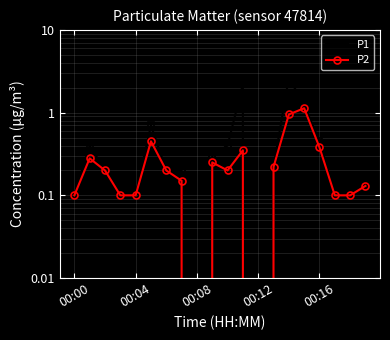

True or false: P2 has a value of 0.2 at 9.

True